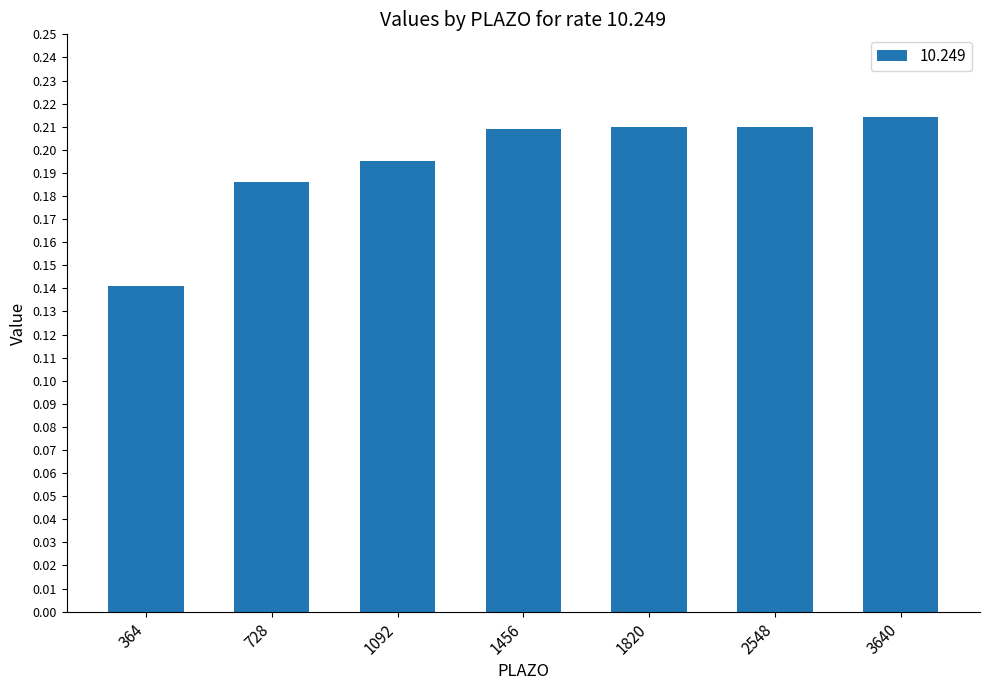

Which has a higher value, 1456 or 364?

1456